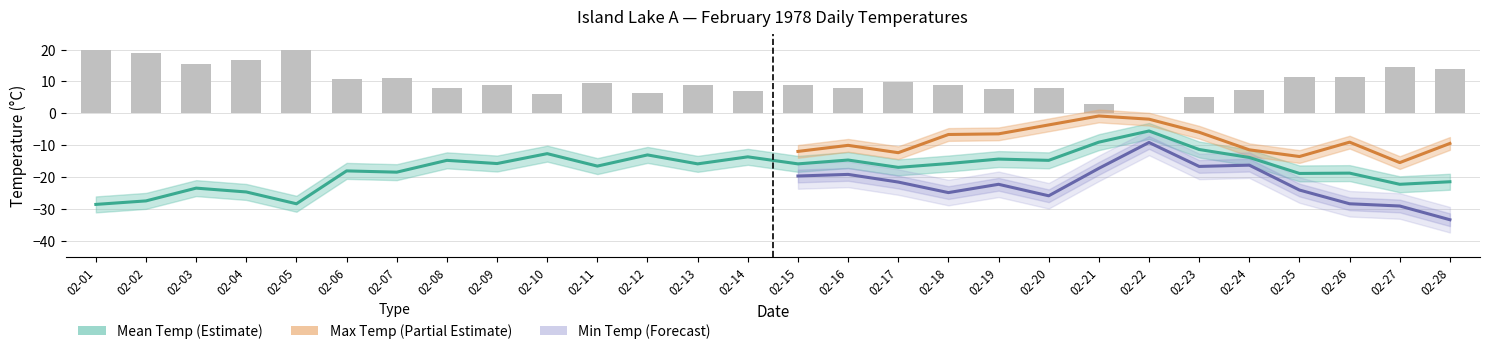

What is the value of the Mean Temp (C) bar at the 28th from the left?

13.8